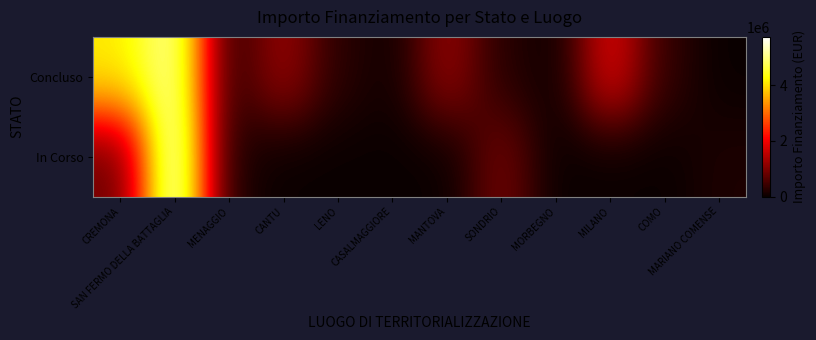

Which series has the widest spread of values?

In Corso